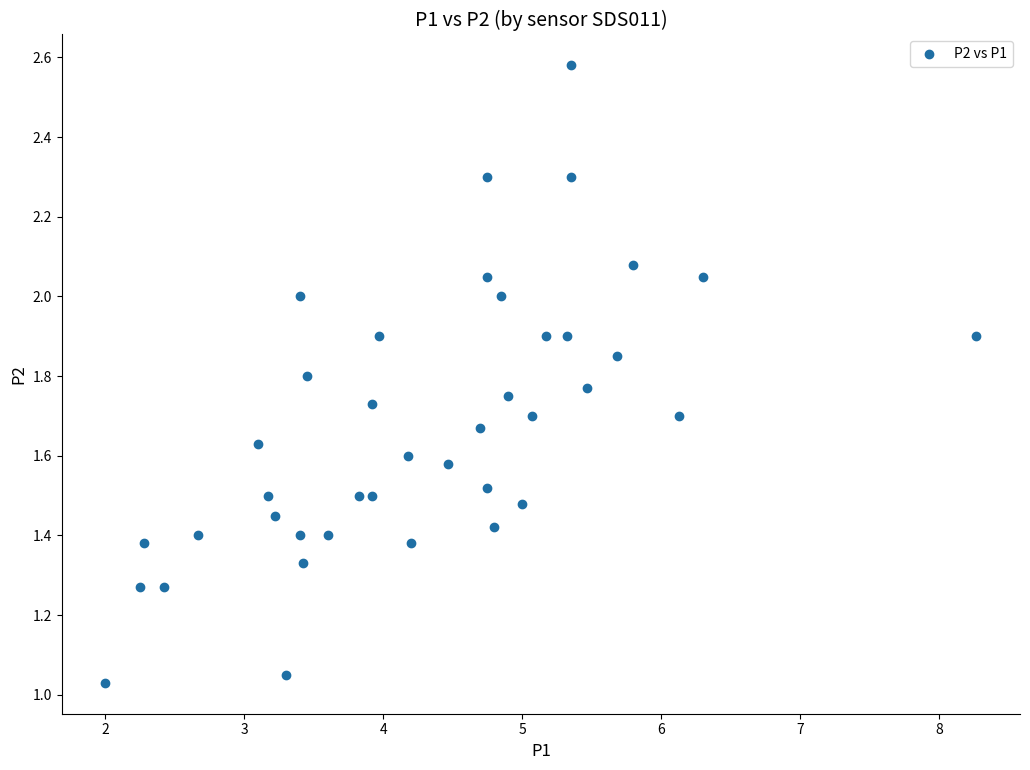

What is the range of X values (max minus min)?

6.3